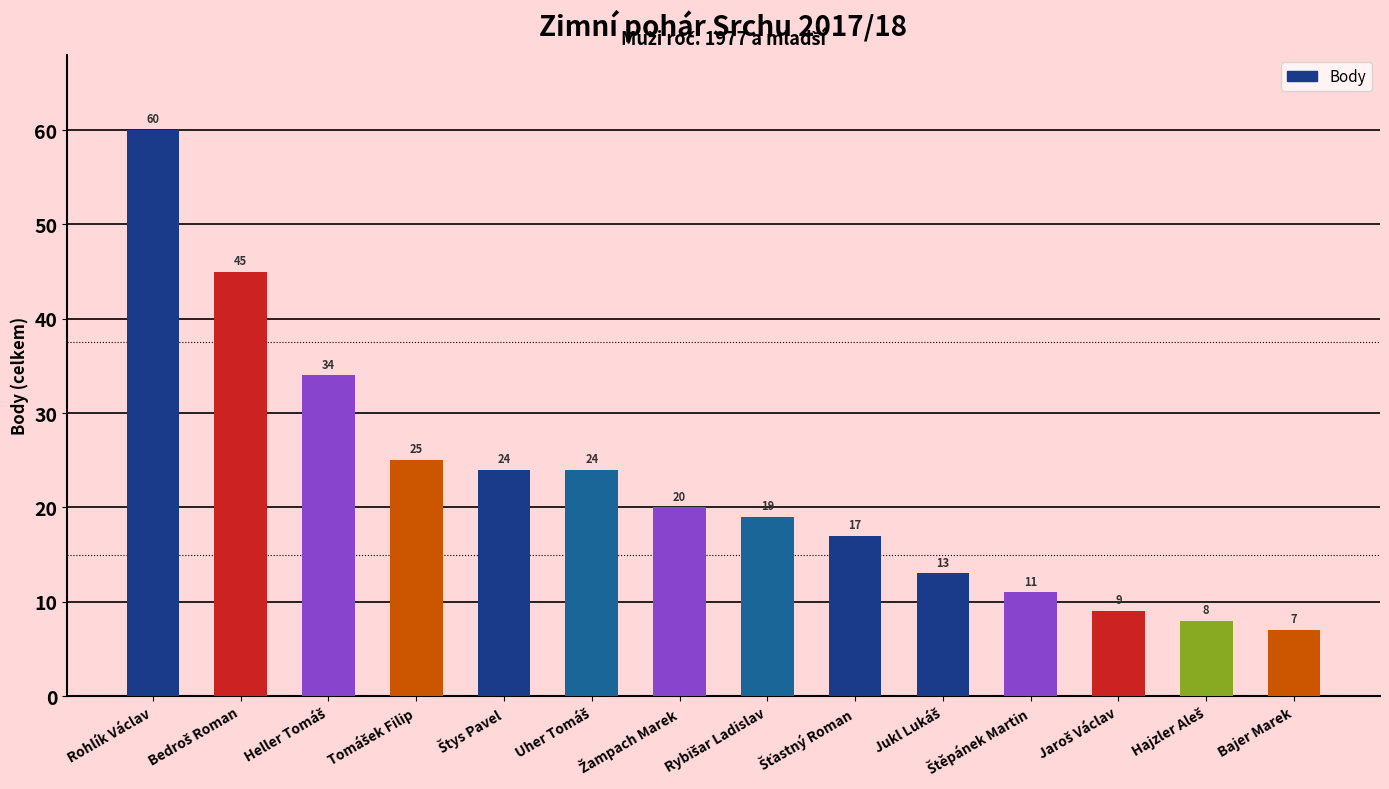

What is the value of the 6th bar from the left?

24